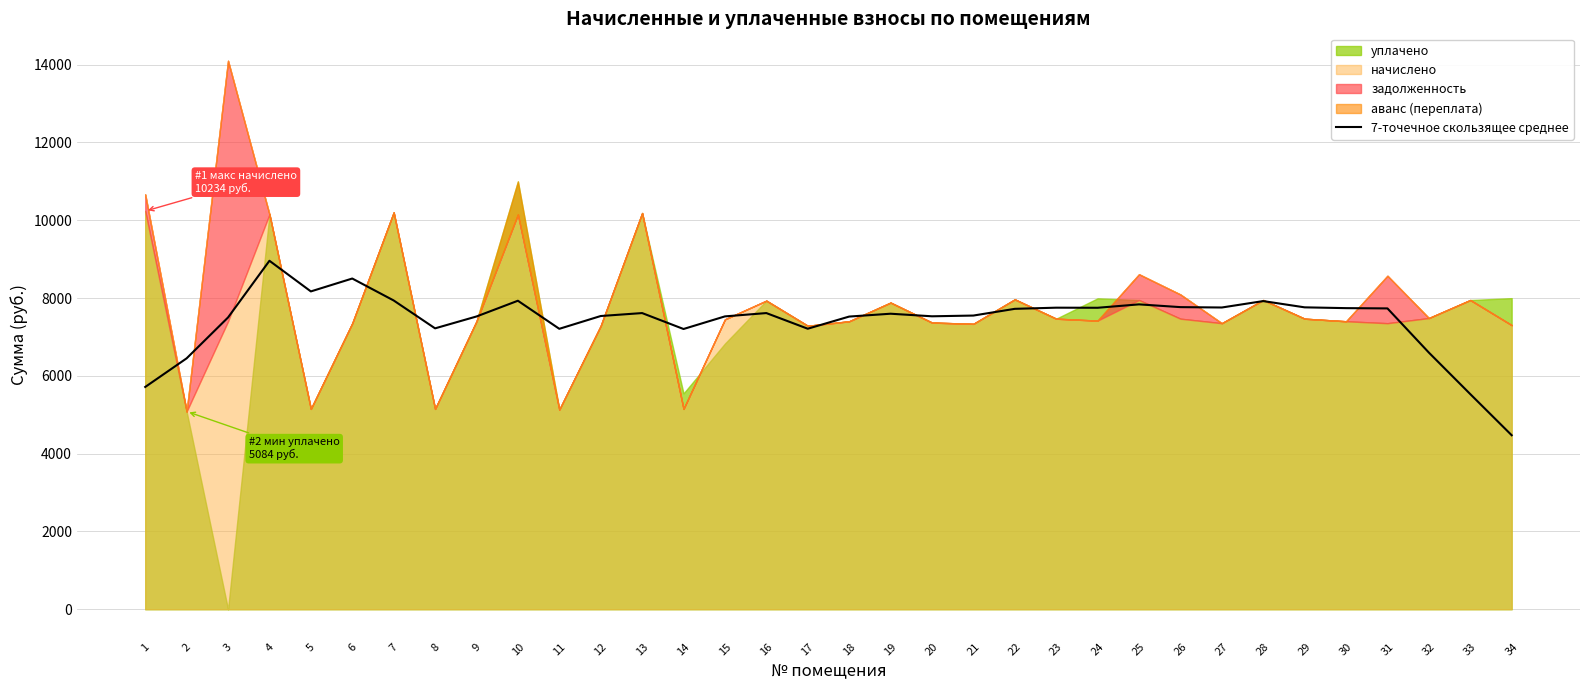

At which label does the data first exceed 7612?

4